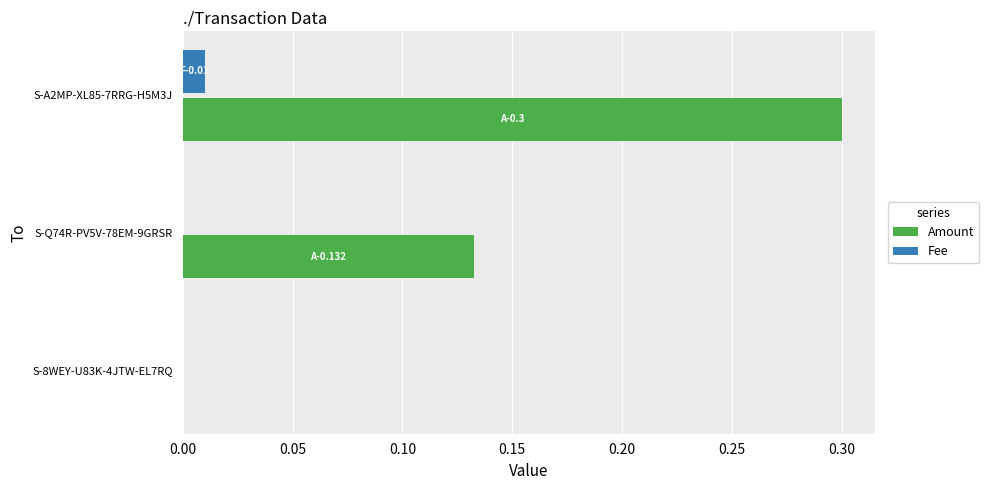

What is the greatest value displayed?

0.3